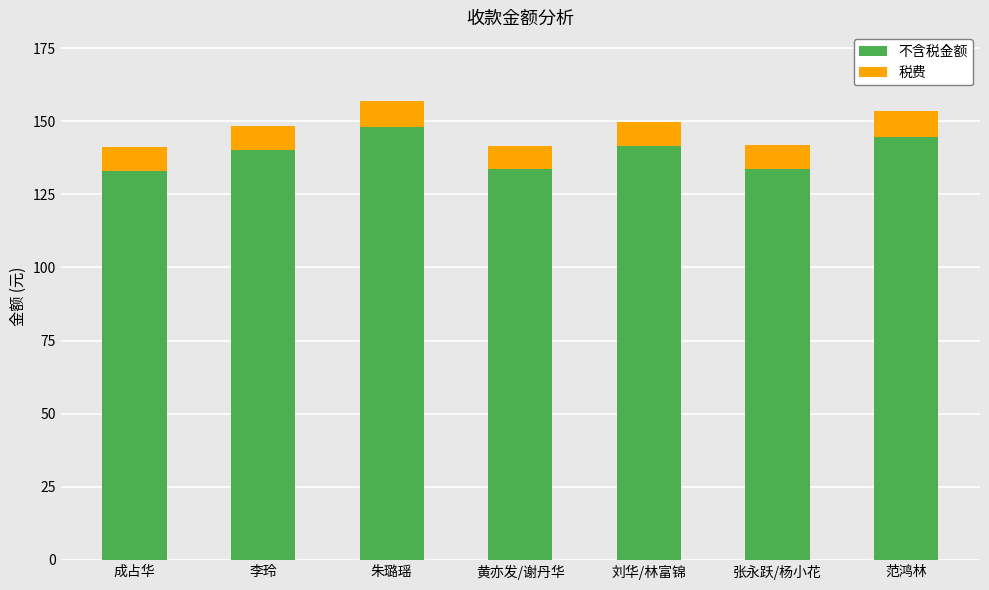

What is the total value across all series at 范鸿林?

153.4